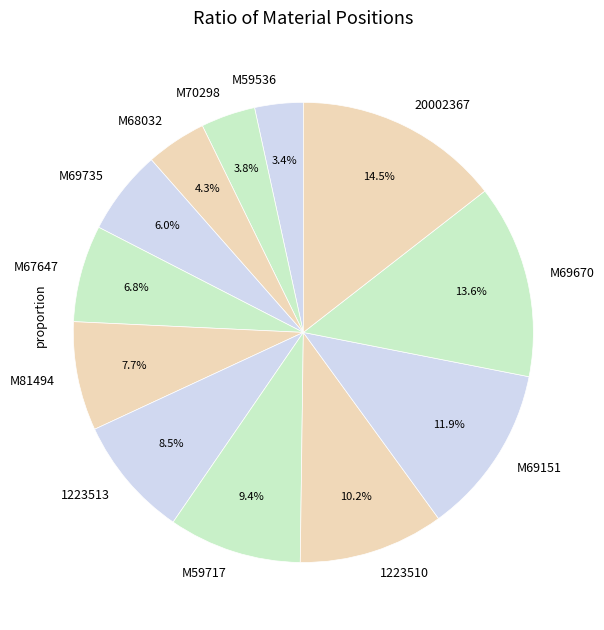

Which slice is the largest?

20002367